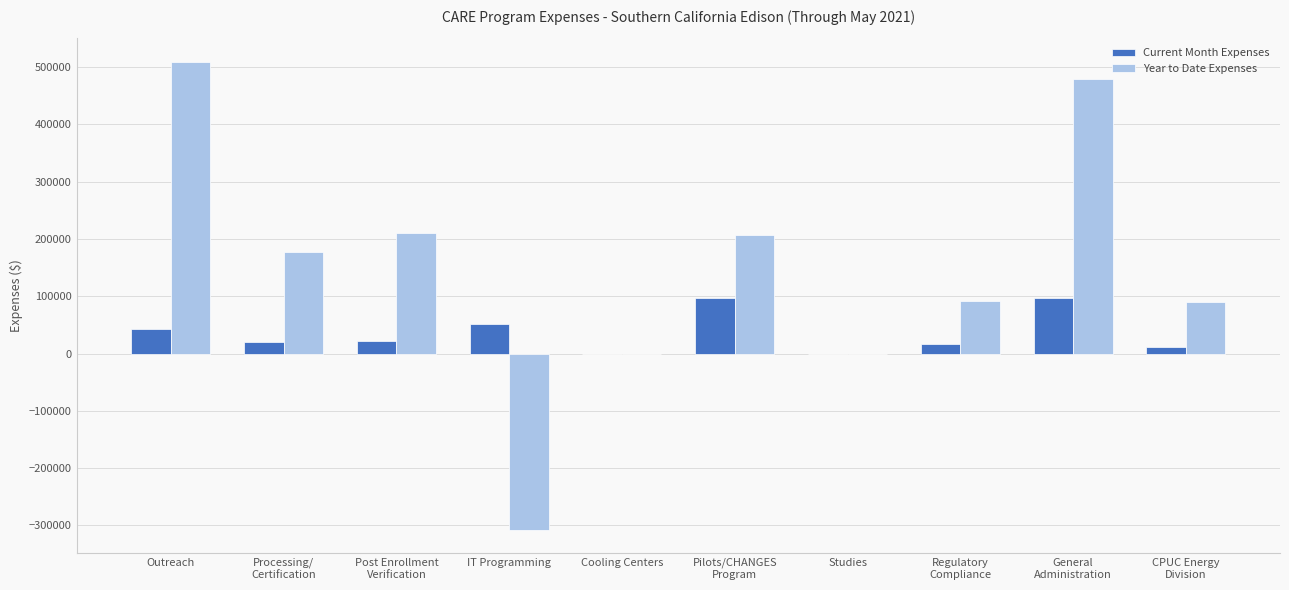

How many groups of bars are there?

10